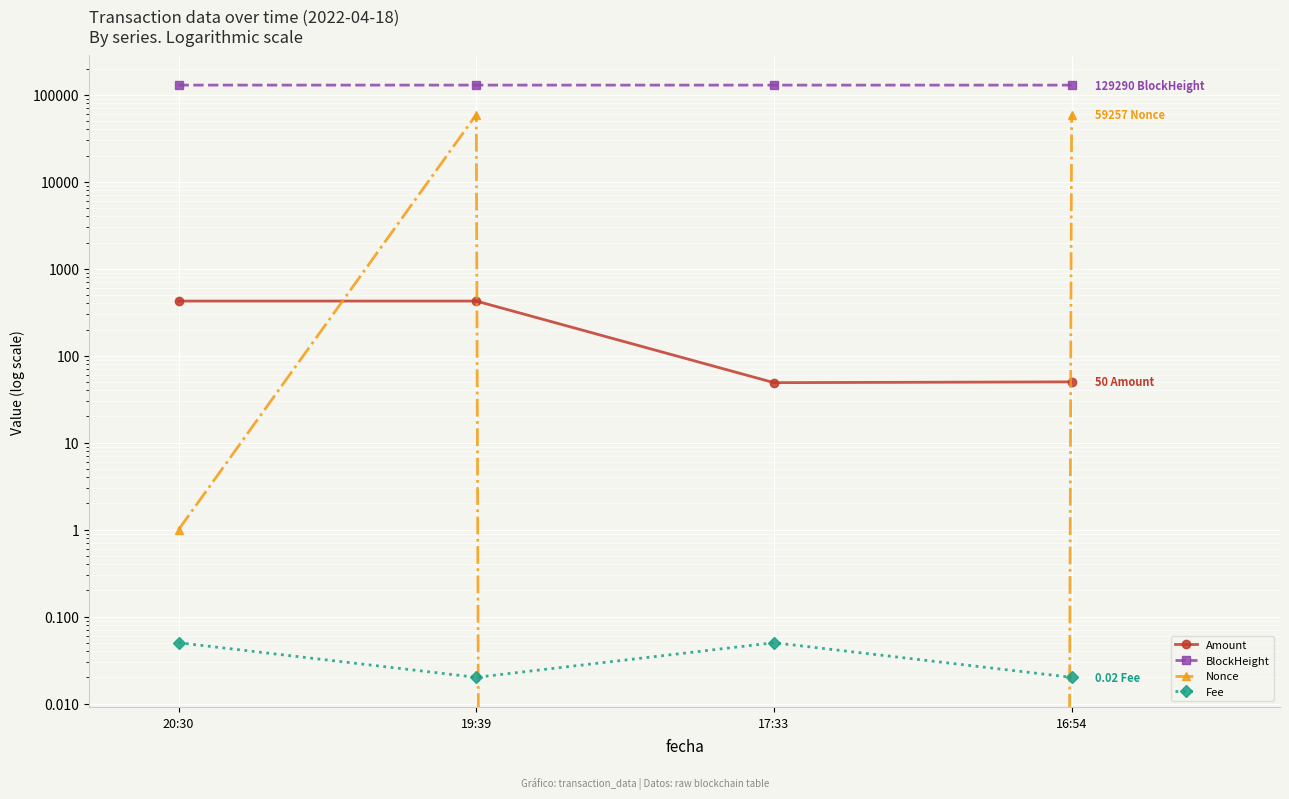

How many interior local valleys does the Nonce series have?

1